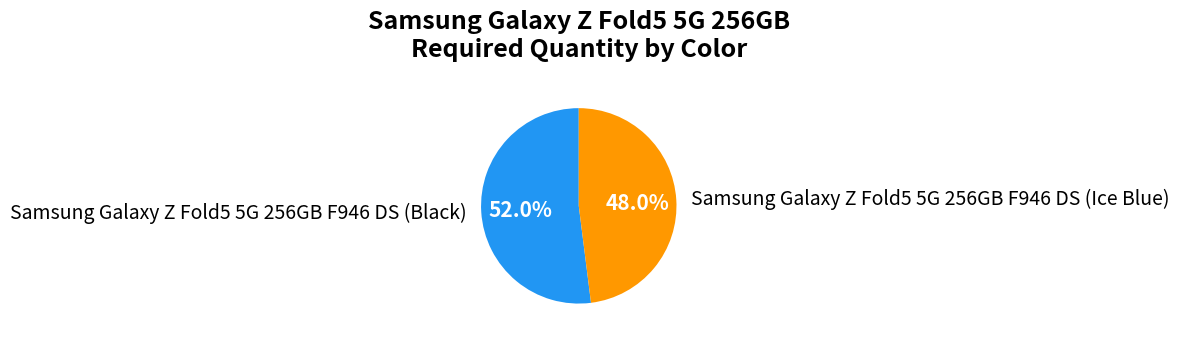

What is the ratio of the value at Samsung Galaxy Z Fold5 5G 256GB F946 DS (Black) to the value at Samsung Galaxy Z Fold5 5G 256GB F946 DS (Ice Blue)?

1.1